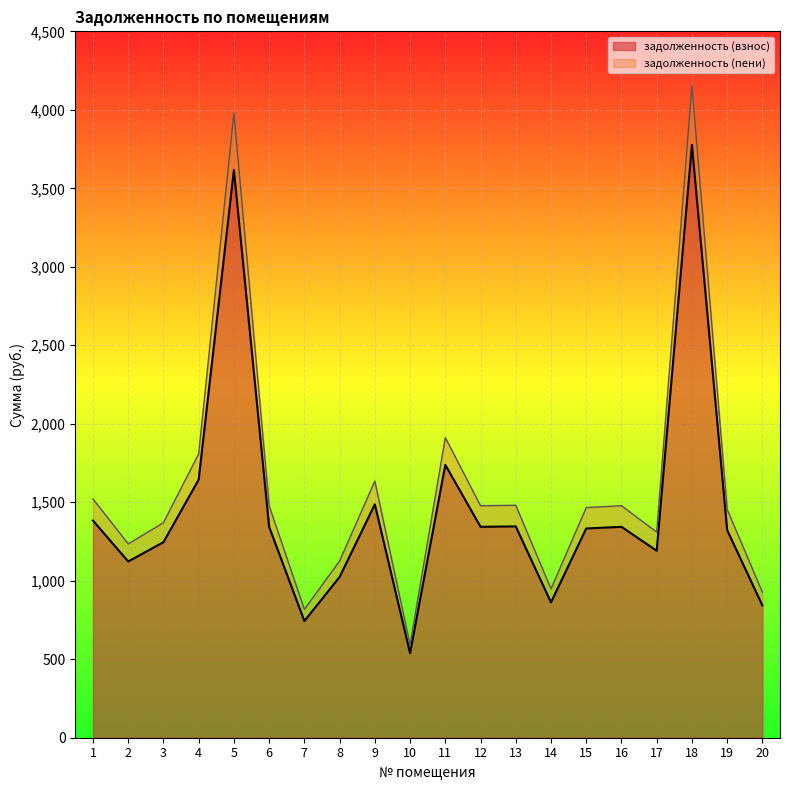

What is the difference between the highest and lowest values at 2?

112.3